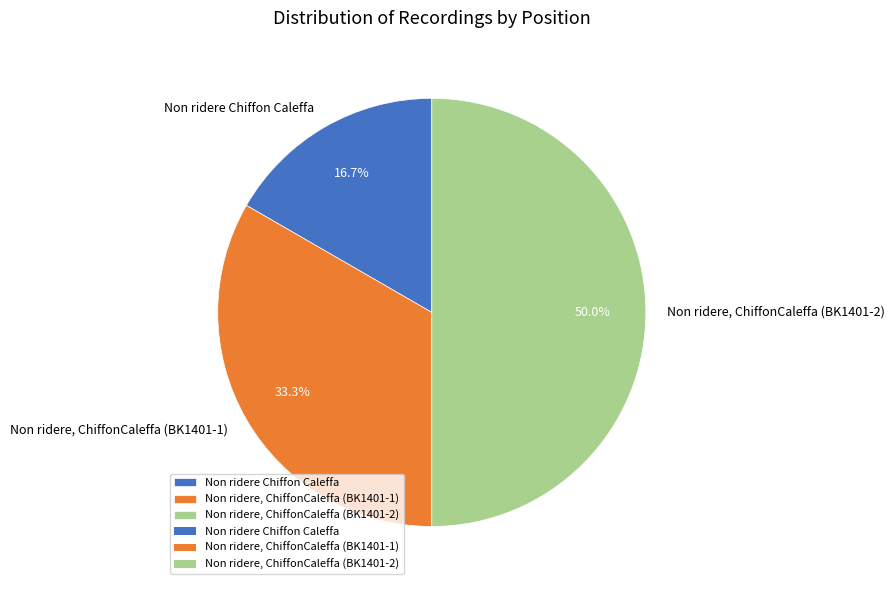

The Non ridere Chiffon Caleffa slice represents 17% of the pie. True or false?

True